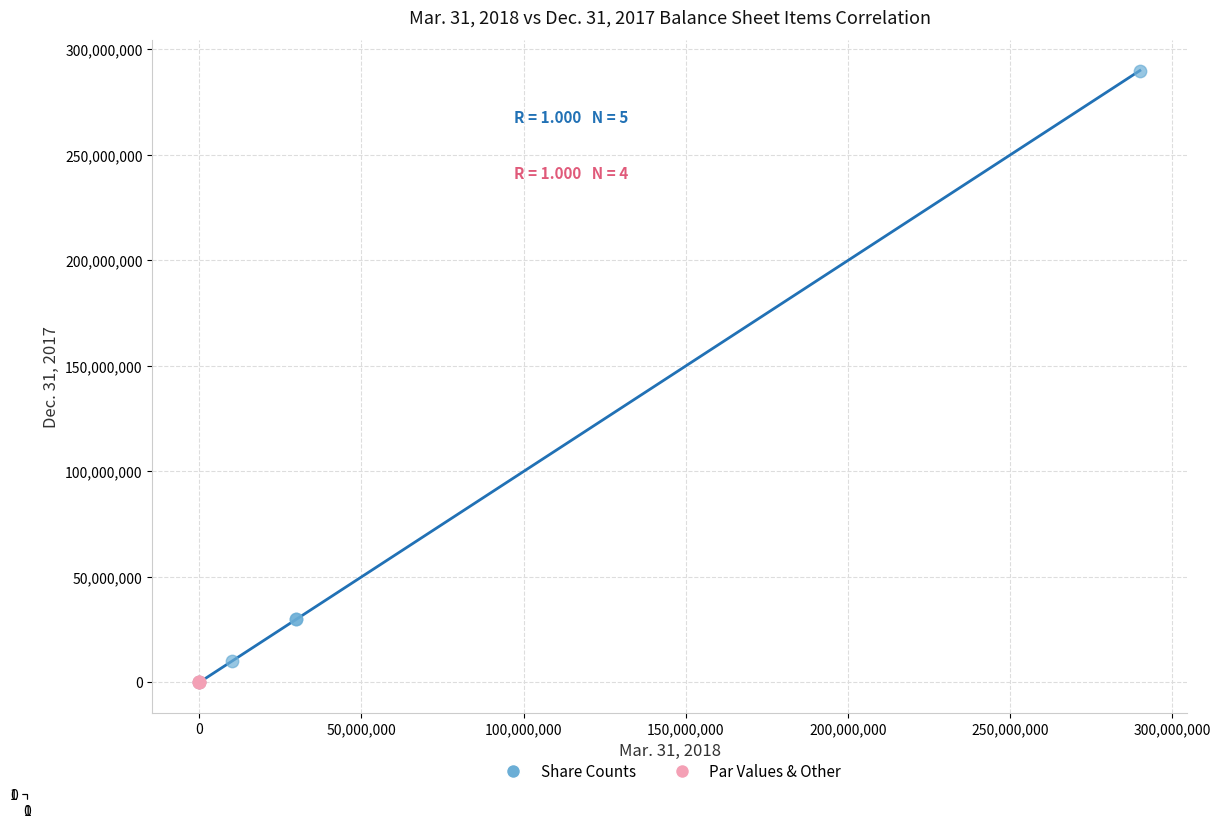

Which series reaches the maximum Y coordinate?

Share Counts